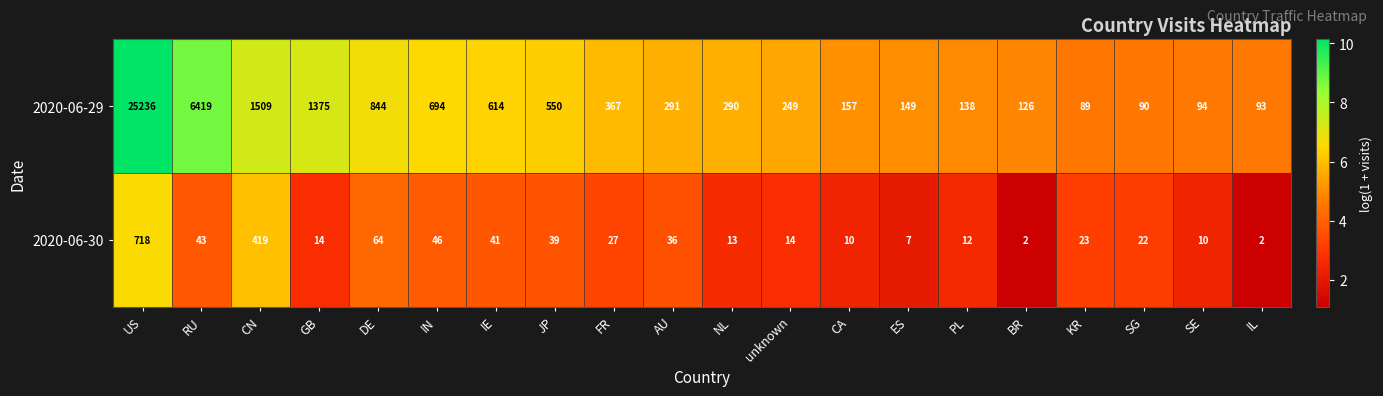

True or false: 2020-06-30 has a value of 3 at SE.

False